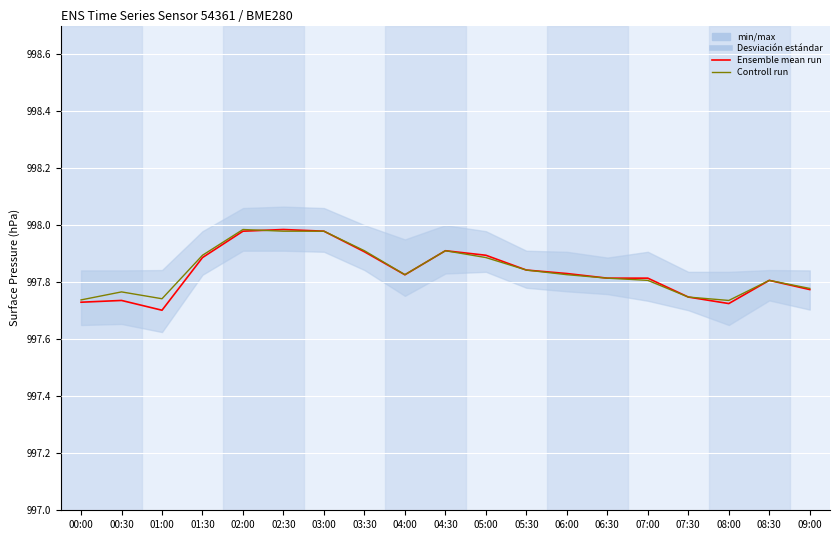

List the labels in order of Controll run value, smallest first.

08:00, 00:00, 01:00, 07:30, 00:30, 09:00, 07:00, 08:30, 06:30, 04:00, 06:00, 05:30, 05:00, 01:30, 03:30, 04:30, 02:30, 03:00, 02:00